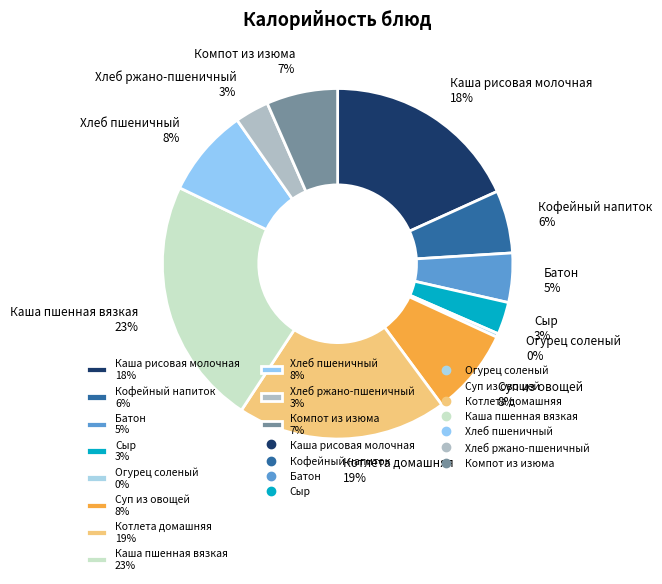

How many segments does this pie chart have?

11